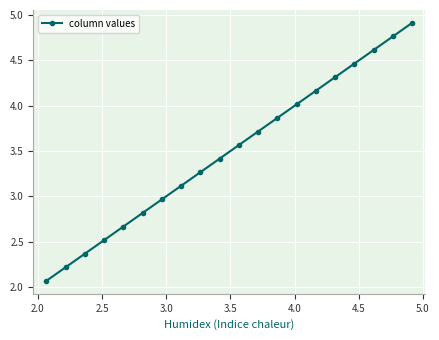

What is the greatest value displayed?

4.9